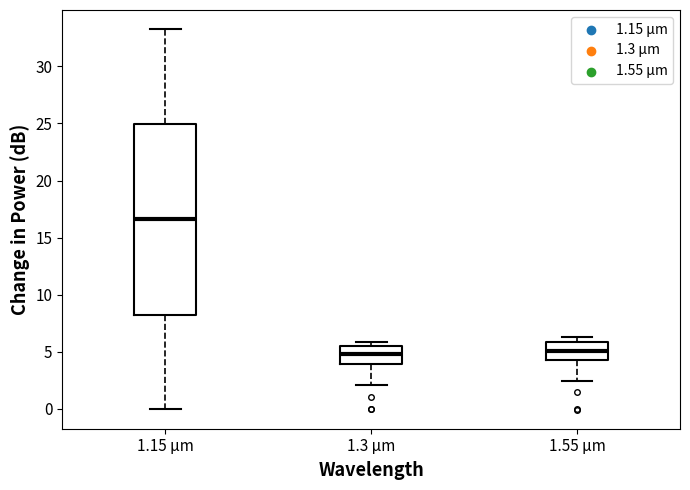

Comparing the boxes themselves (not the whiskers), which one is the tallest?

1.15 µm